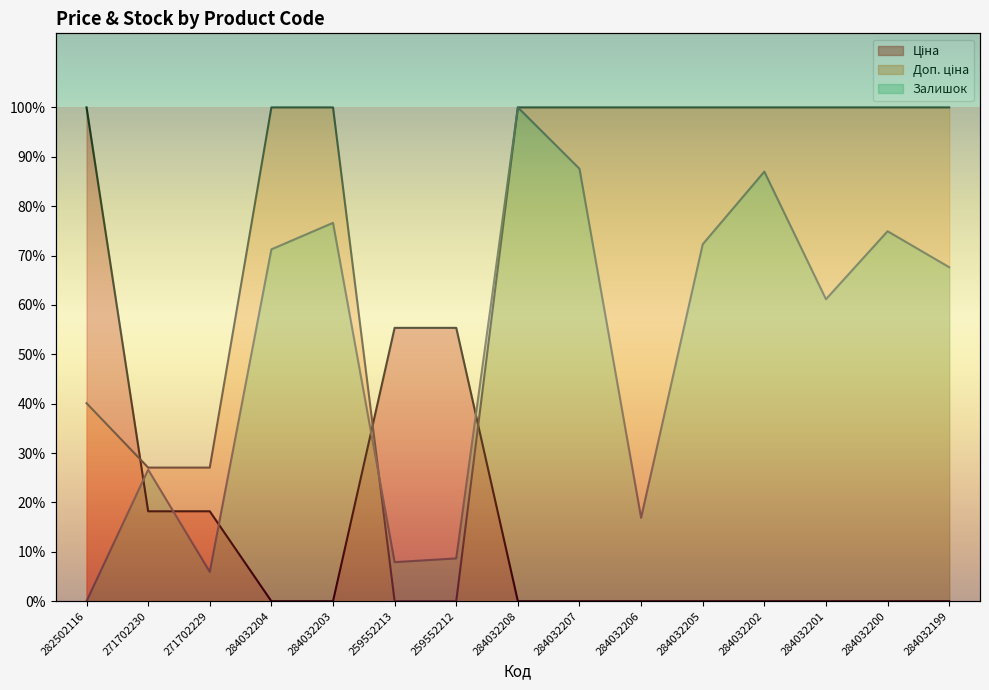

How many data points does each series have?

15